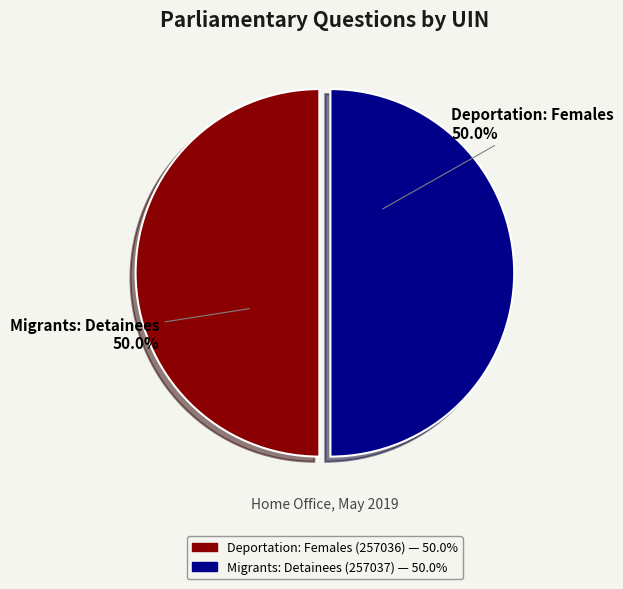

How many slices are in this pie chart?

2